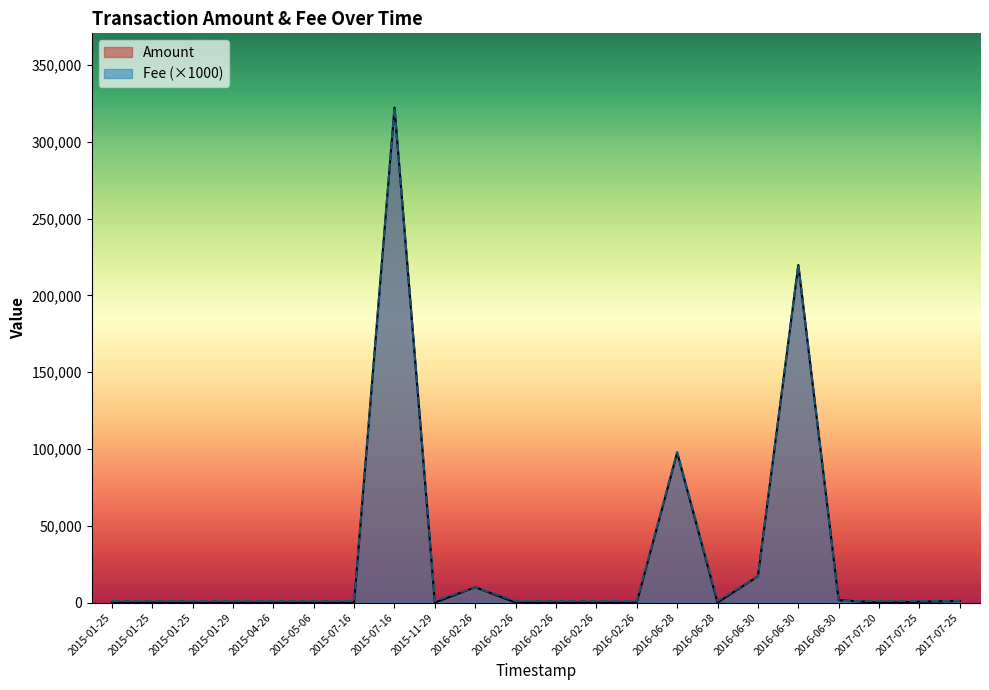

After their last crossing, which series has the higher values: Amount or Fee?

Fee